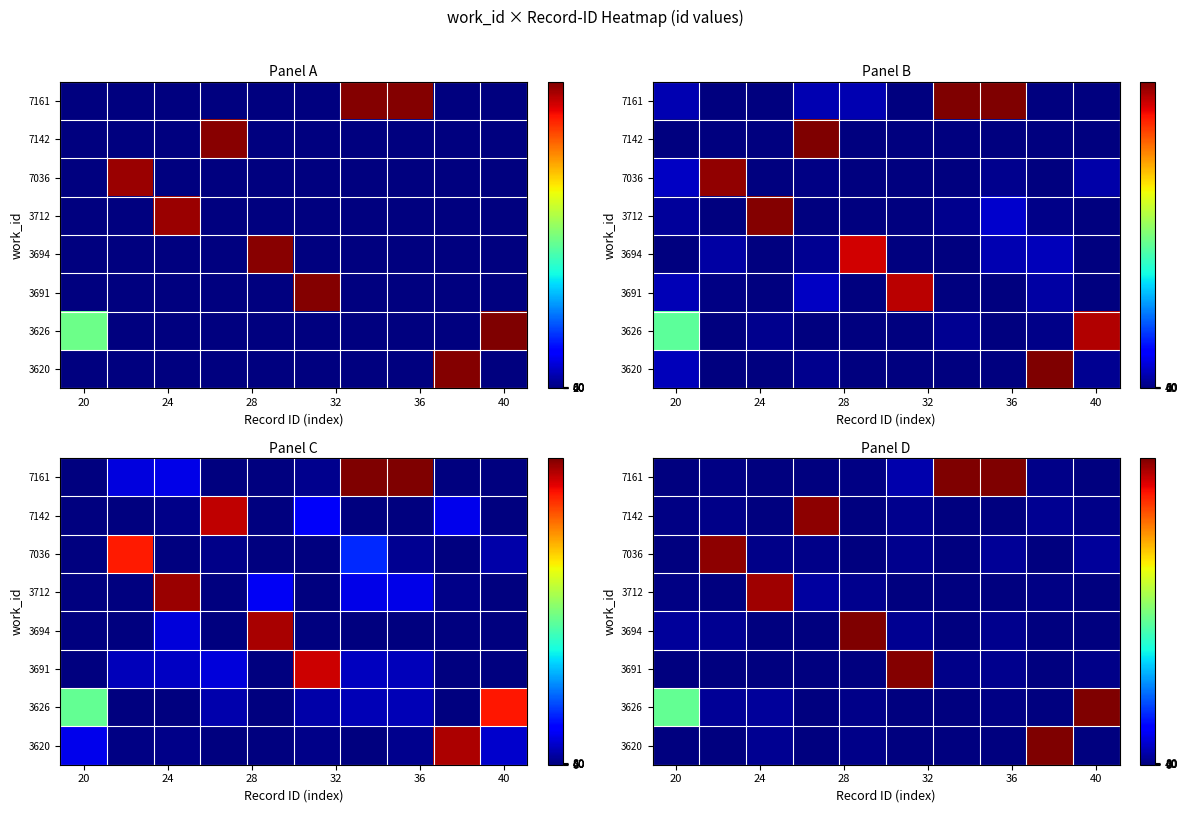

At how many categories does at least one series exceed 16954?

9